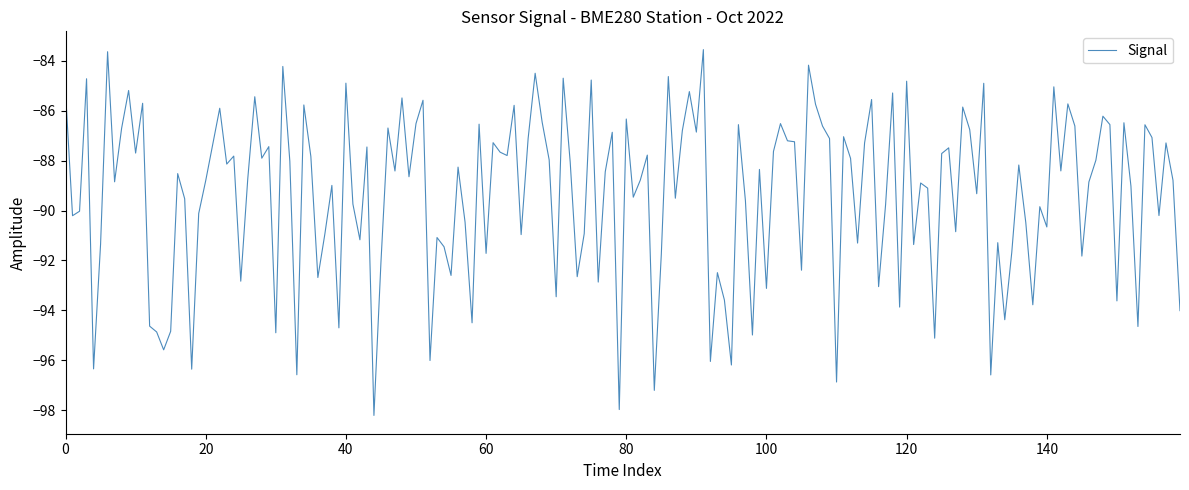

What is the minimum value shown in the chart?

-98.2